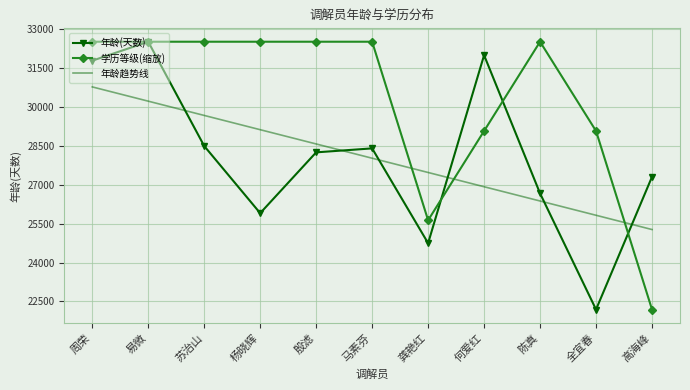

The value of 年龄(天数) at 杨晓辉 is 25903.0. True or false?

True